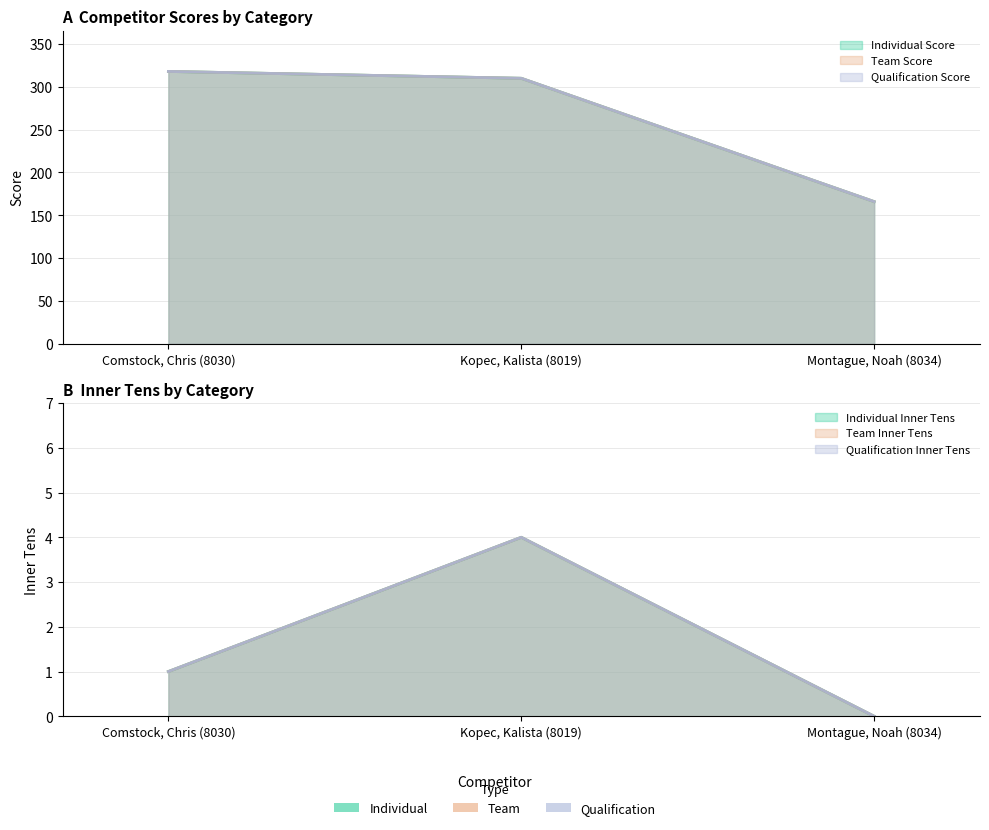

Which label corresponds to the smallest value in the chart?

Montague, Noah (8034)